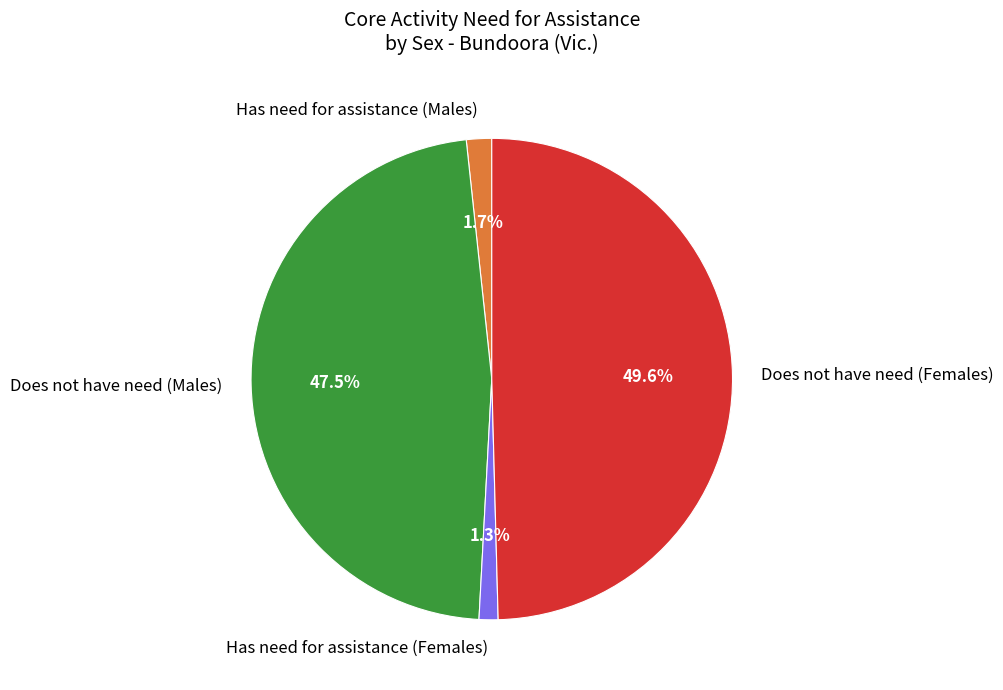

What portion of the pie excludes Has need for assistance (Females)?

98.7%